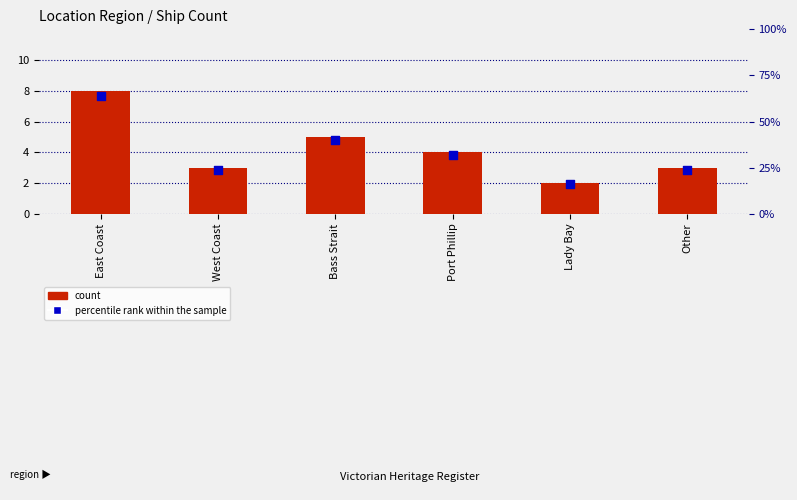

What is the total value across all series at Other?

27